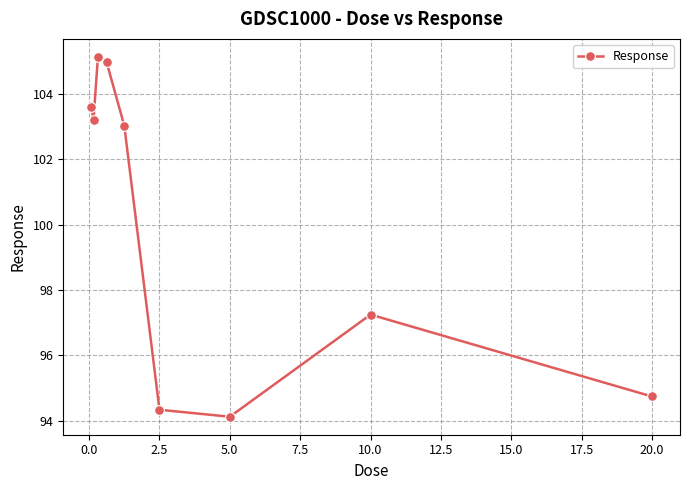

What is the difference between the second highest and minimum values?

10.8